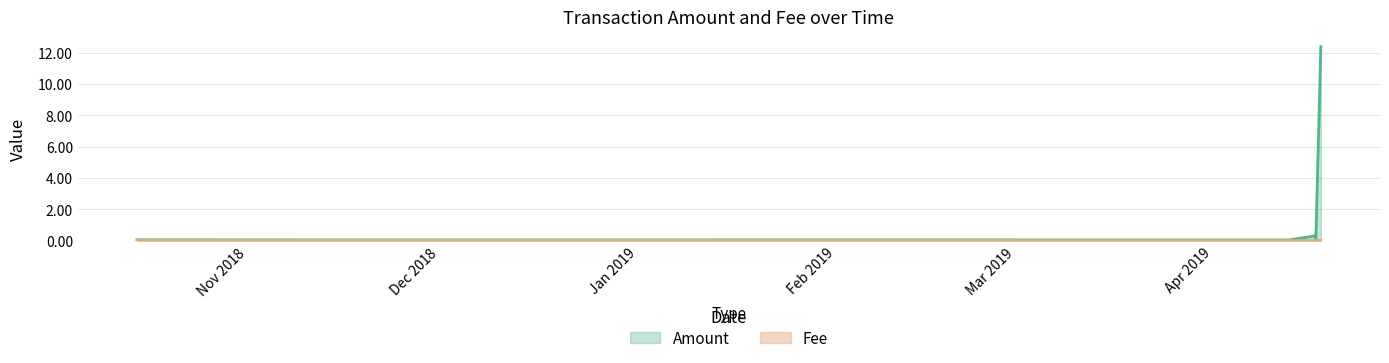

Reading left to right, list all the values displayed in this chart.

Amount: 0.1	0.0	0.3	0.1	11.9	12.4
Fee: 0.0	0.0	0.0	0.0	0.0	0.0